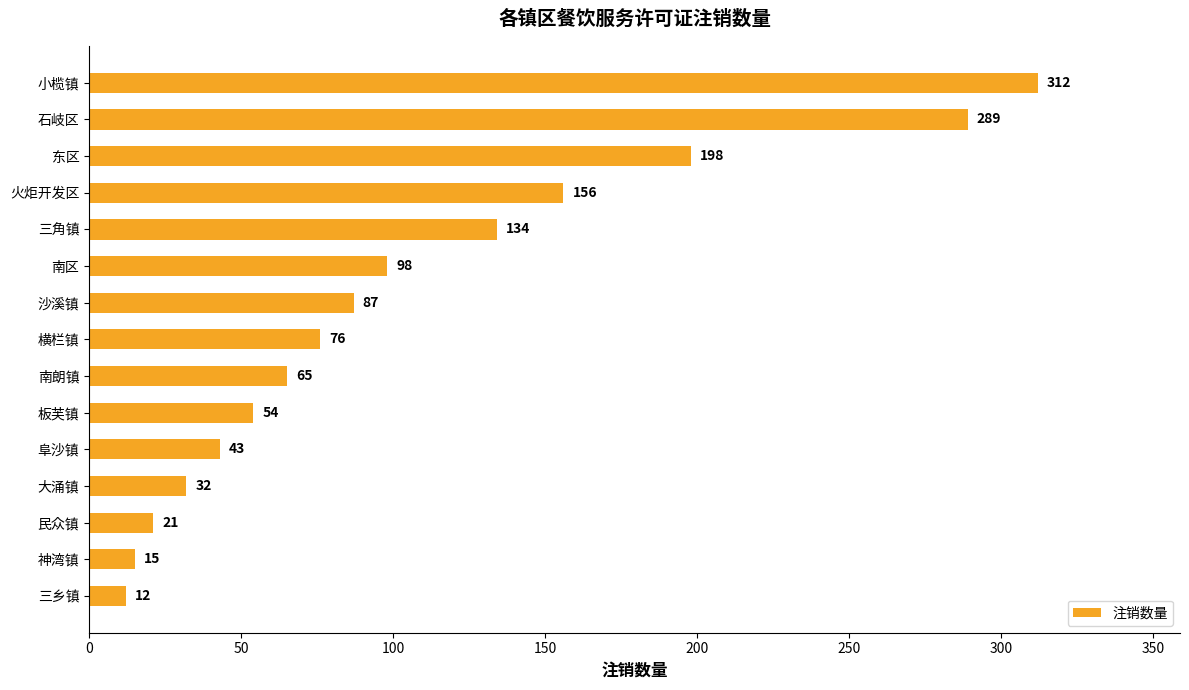

Between 南朗镇 and 小榄镇, which is larger?

小榄镇